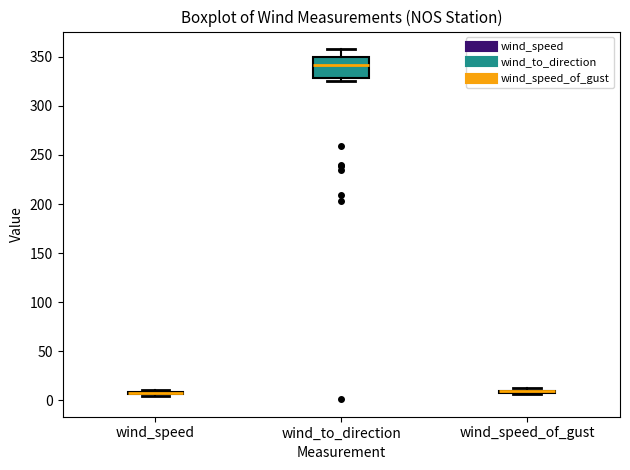

Where does the upper whisker of the box for wind_to_direction end on the y-axis? The values are not printed on the chart, so give them approximately, as read against the axis.

360